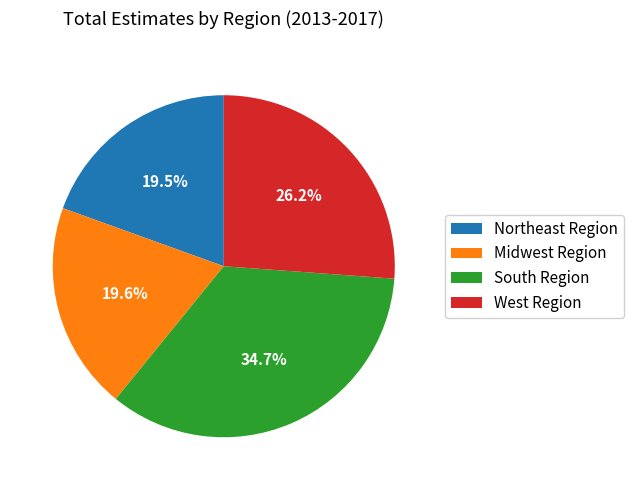

To the nearest percent, what portion does West Region represent?

26%